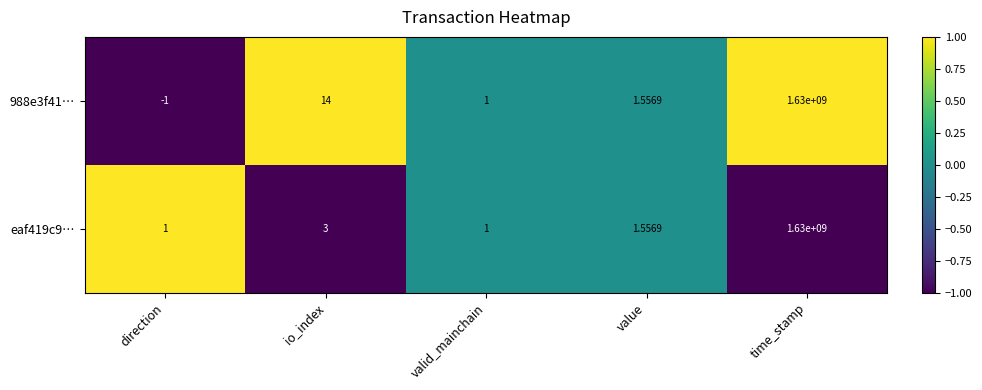

At which category is the sum across all series the highest?

time_stamp